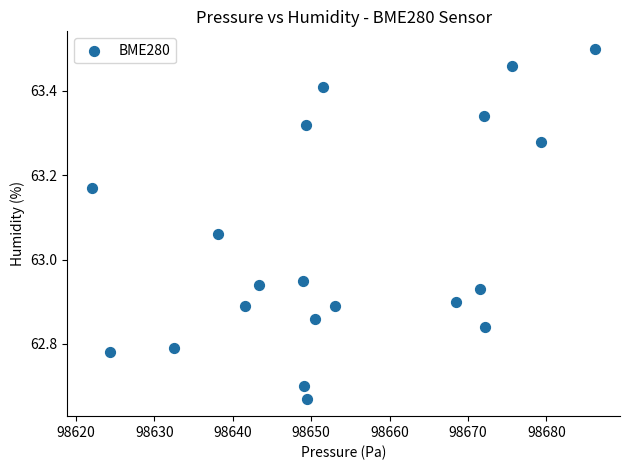

What is the range of X values (max minus min)?

64.1